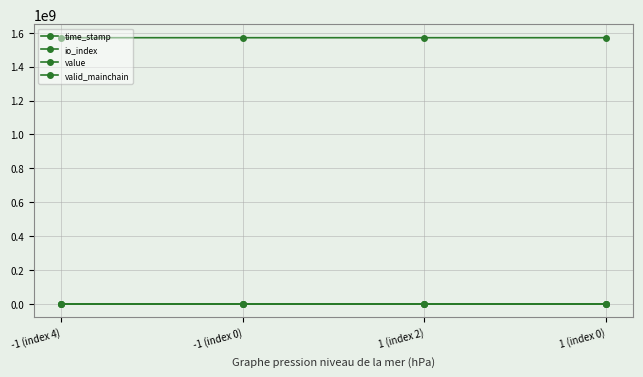

Is it true that time_stamp equals 1570924352.0 at -1 (index 4)?

True